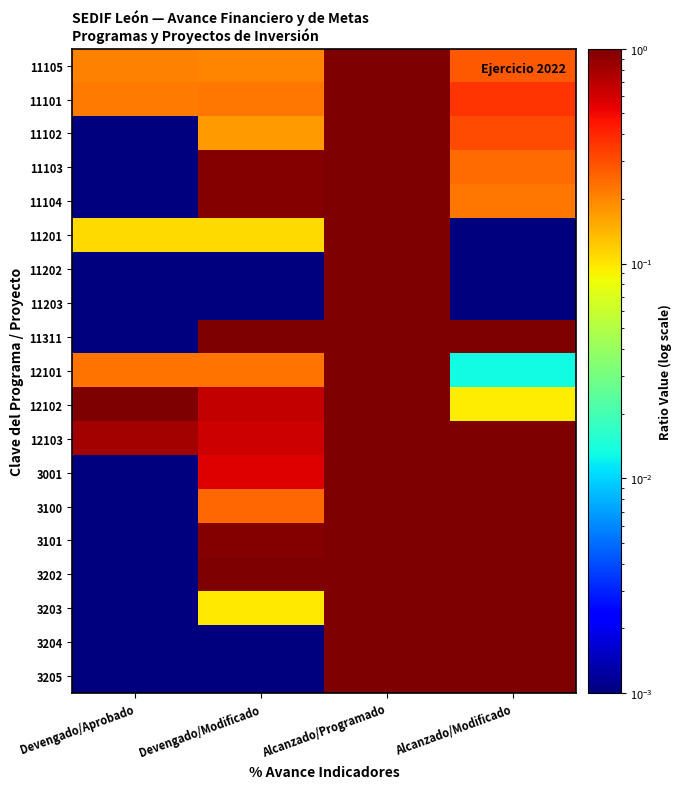

Reading left to right, what are all the values shown in this chart?

11105: Devengado/Aprobado=0.2	Devengado/Modificado=0.2	Alcanzado/Programado=1.0	Alcanzado/Modificado=0.3
11101: Devengado/Aprobado=0.2	Devengado/Modificado=0.2	Alcanzado/Programado=1.0	Alcanzado/Modificado=0.4
11102: Devengado/Aprobado=0.0	Devengado/Modificado=0.2	Alcanzado/Programado=1.0	Alcanzado/Modificado=0.3
11103: Devengado/Aprobado=0.0	Devengado/Modificado=1.0	Alcanzado/Programado=1.0	Alcanzado/Modificado=0.2
11104: Devengado/Aprobado=0.0	Devengado/Modificado=1.0	Alcanzado/Programado=1.0	Alcanzado/Modificado=0.2
11201: Devengado/Aprobado=0.1	Devengado/Modificado=0.1	Alcanzado/Programado=1.0	Alcanzado/Modificado=0.0
11202: Devengado/Aprobado=0.0	Devengado/Modificado=0.0	Alcanzado/Programado=1.0	Alcanzado/Modificado=0.0
11203: Devengado/Aprobado=0.0	Devengado/Modificado=0.0	Alcanzado/Programado=1.0	Alcanzado/Modificado=0.0
11311: Devengado/Aprobado=0.0	Devengado/Modificado=1.0	Alcanzado/Programado=1.0	Alcanzado/Modificado=1.0
12101: Devengado/Aprobado=0.2	Devengado/Modificado=0.2	Alcanzado/Programado=1.0	Alcanzado/Modificado=0.0
12102: Devengado/Aprobado=1.0	Devengado/Modificado=0.7	Alcanzado/Programado=1.0	Alcanzado/Modificado=0.1
12103: Devengado/Aprobado=0.8	Devengado/Modificado=0.6	Alcanzado/Programado=1.0	Alcanzado/Modificado=1.0
3001: Devengado/Aprobado=0.0	Devengado/Modificado=0.6	Alcanzado/Programado=1.0	Alcanzado/Modificado=1.0
3100: Devengado/Aprobado=0.0	Devengado/Modificado=0.3	Alcanzado/Programado=1.0	Alcanzado/Modificado=1.0
3101: Devengado/Aprobado=0.0	Devengado/Modificado=1.0	Alcanzado/Programado=1.0	Alcanzado/Modificado=1.0
3202: Devengado/Aprobado=0.0	Devengado/Modificado=1.0	Alcanzado/Programado=1.0	Alcanzado/Modificado=1.0
3203: Devengado/Aprobado=0.0	Devengado/Modificado=0.1	Alcanzado/Programado=1.0	Alcanzado/Modificado=1.0
3204: Devengado/Aprobado=0.0	Devengado/Modificado=0.0	Alcanzado/Programado=1.0	Alcanzado/Modificado=1.0
3205: Devengado/Aprobado=0.0	Devengado/Modificado=0.0	Alcanzado/Programado=1.0	Alcanzado/Modificado=1.0